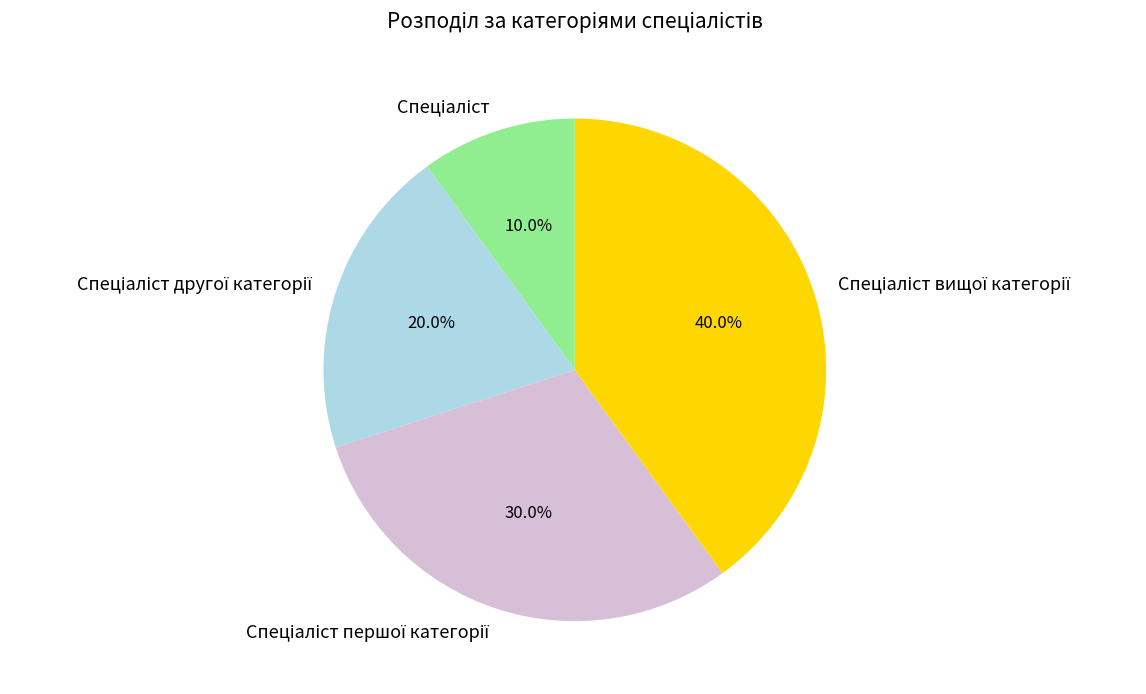

To the nearest percent, what is the difference between the largest and smallest slice percentages?

30%